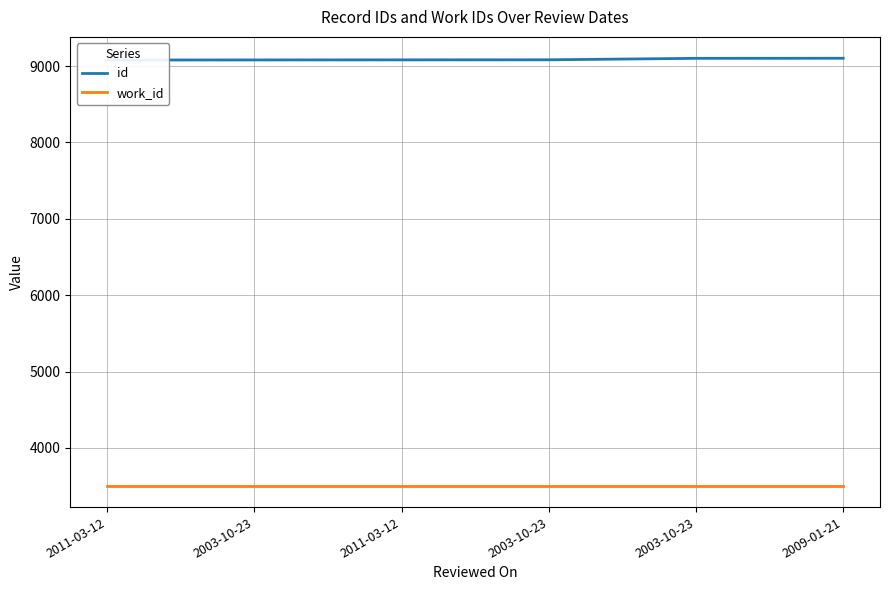

True or false: id and work_id cross at least once.

False